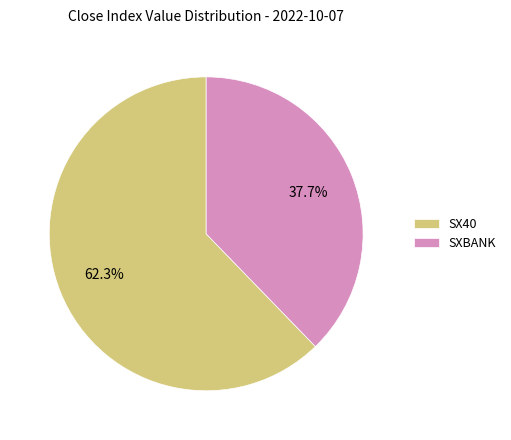

Is it true that SX40 is 62% of the pie?

True